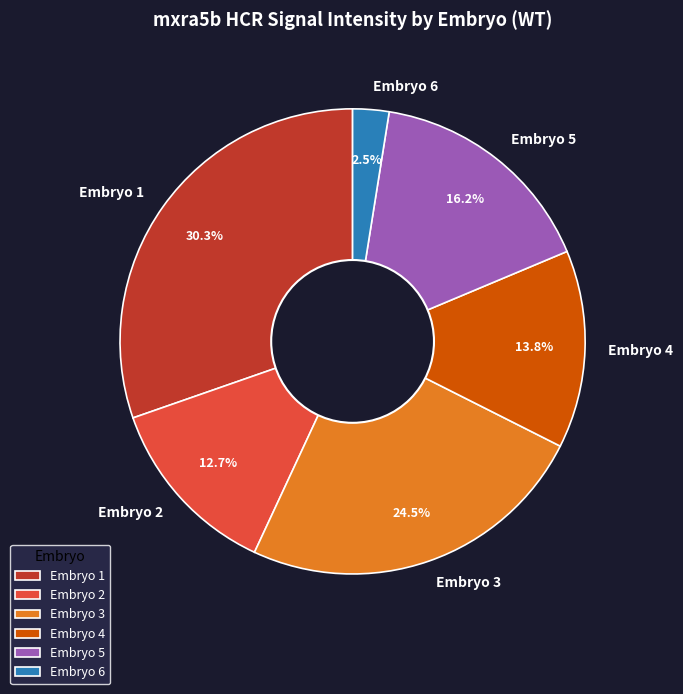

Does any single category account for the majority?

No